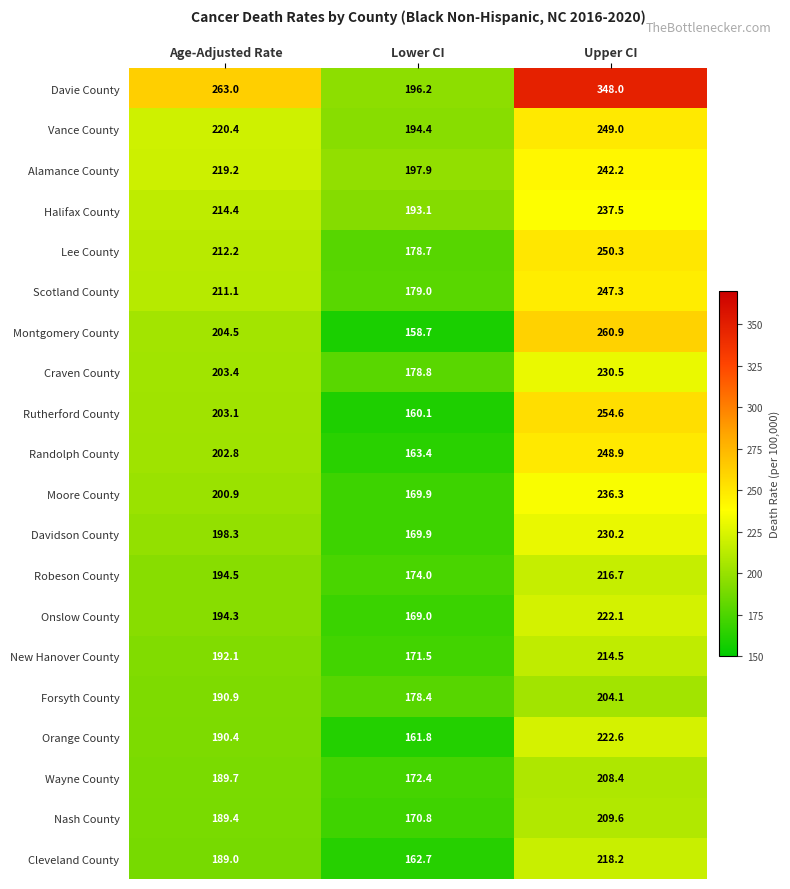

Which label corresponds to the largest value in the chart?

Upper CI